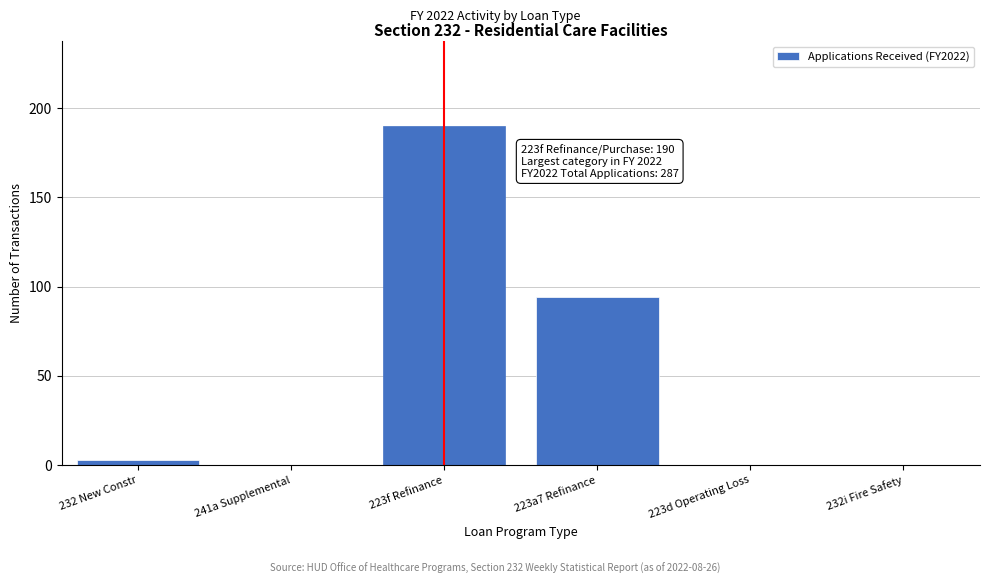

Reading right to left, list all the values displayed in this chart.

232i Fire Safety=0	223d Operating Loss=0	223a7 Refinance=94	223f Refinance=190	241a Supplemental=0	232 New Constr=3